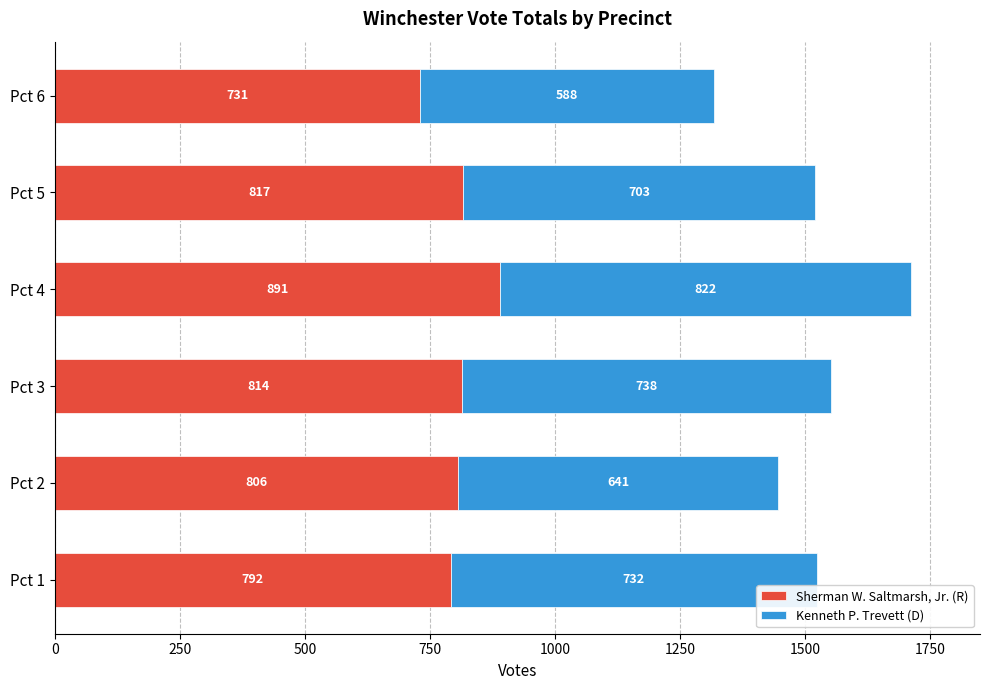

What is the minimum value for Sherman W. Saltmarsh, Jr. (R)?

731